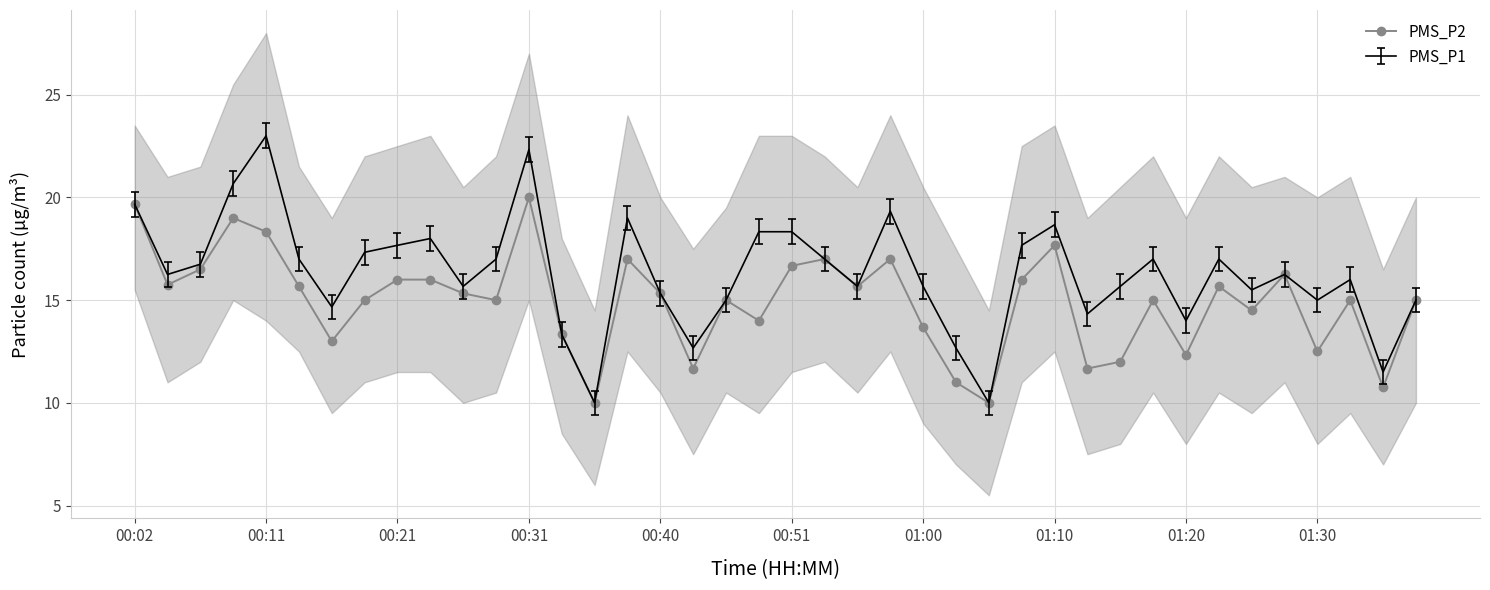

How many values exceed 15?

20